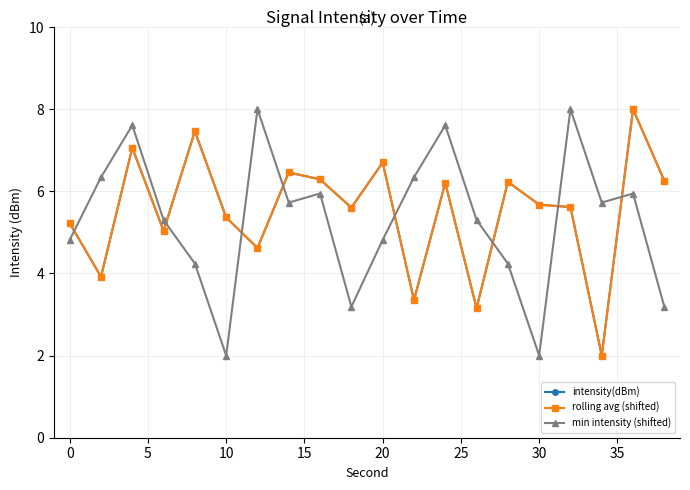

True or false: intensity(dBm) has more than 2 interior local peaks.

True